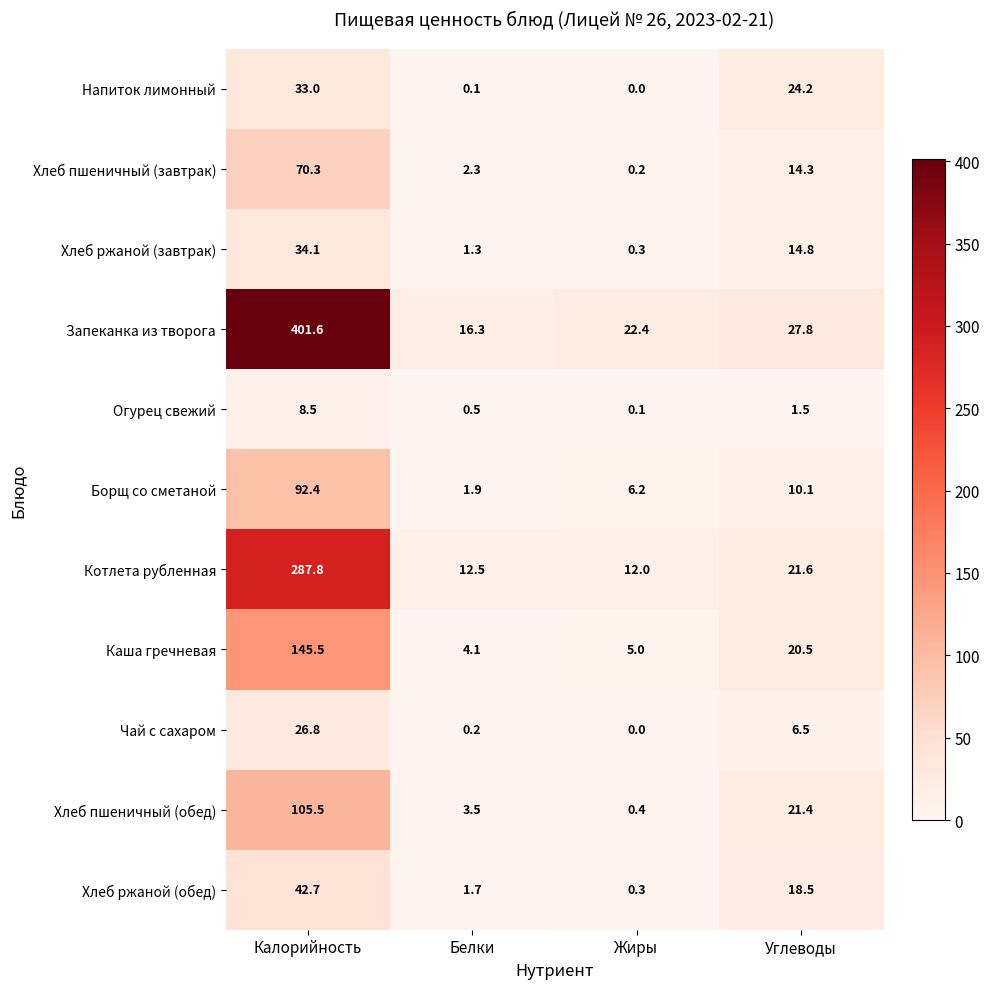

Rank the series at Белки from highest to lowest value.

Запеканка из творога, Котлета рубленная, Каша гречневая, Хлеб пшеничный (обед), Хлеб пшеничный (завтрак), Борщ со сметаной, Хлеб ржаной (обед), Хлеб ржаной (завтрак), Огурец свежий, Чай с сахаром, Напиток лимонный